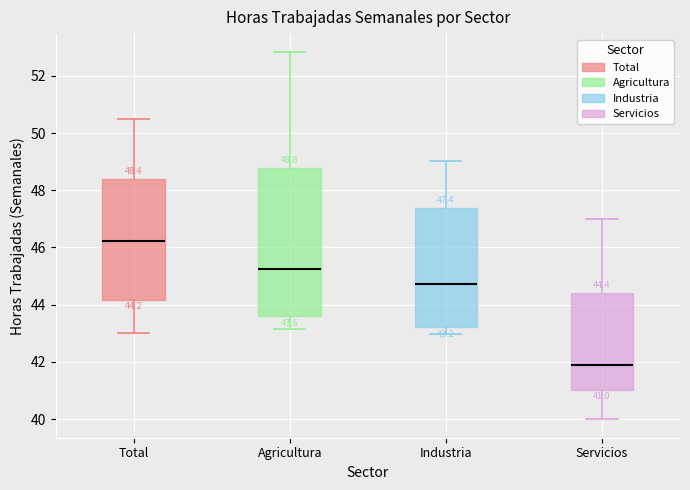

Which box's median line is the highest?

Total